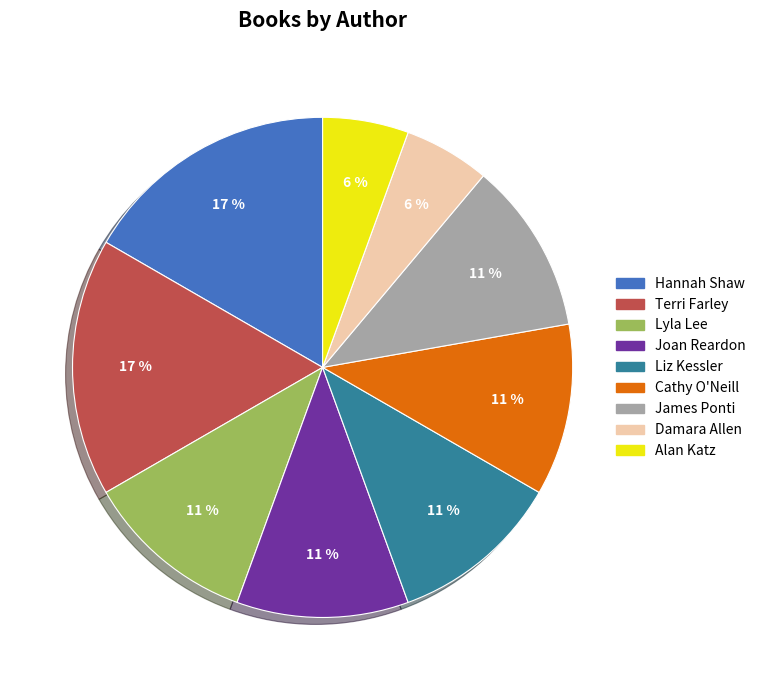

True or false: Cathy O'Neill accounts for 1% of the total.

False